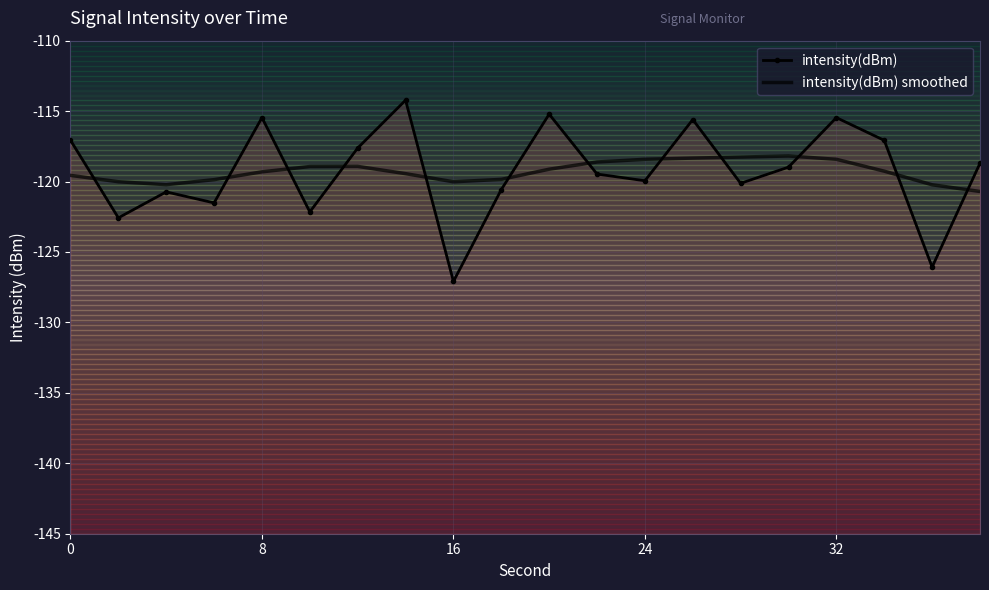

How many lines are shown in the chart?

2